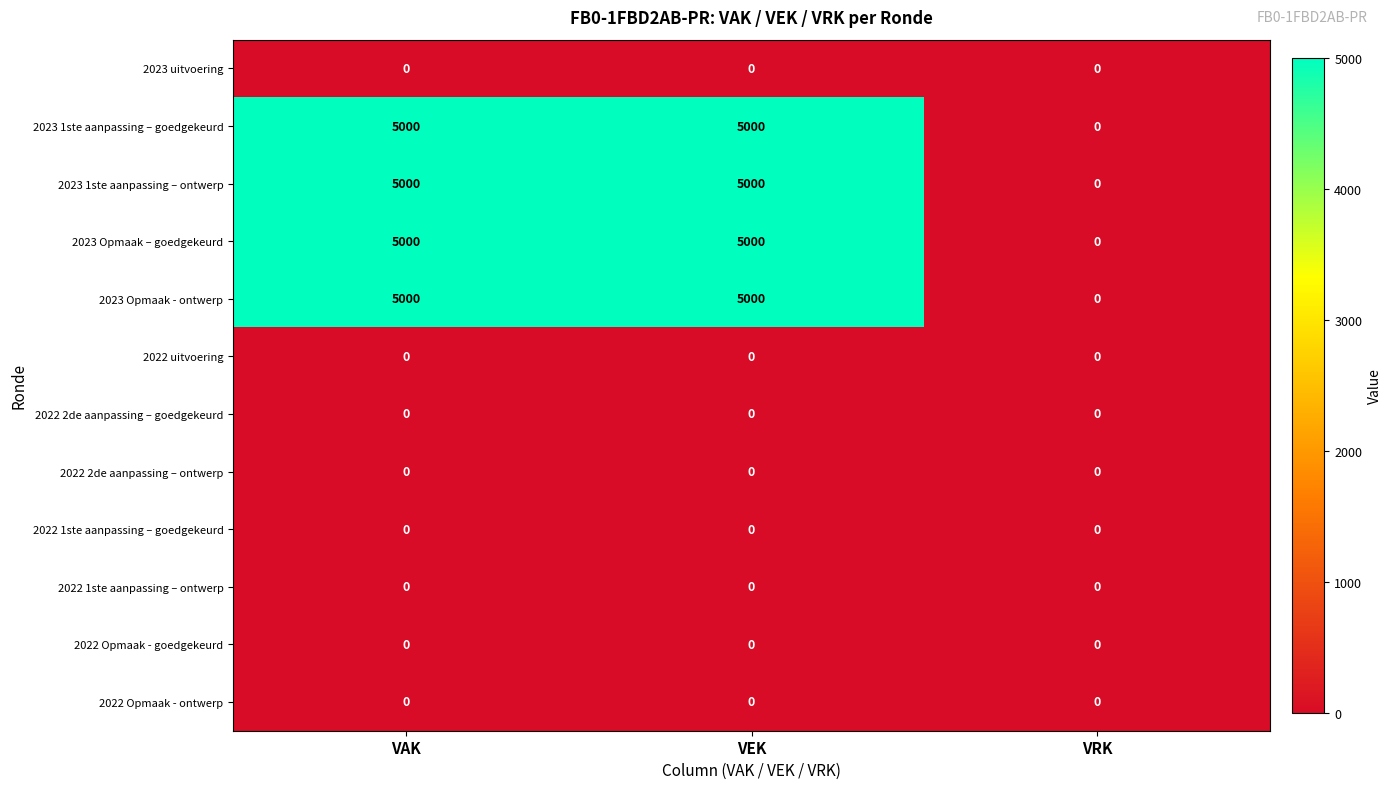

What is the difference between the 2023 1ste aanpassing – ontwerp values at VRK and VEK?

5000